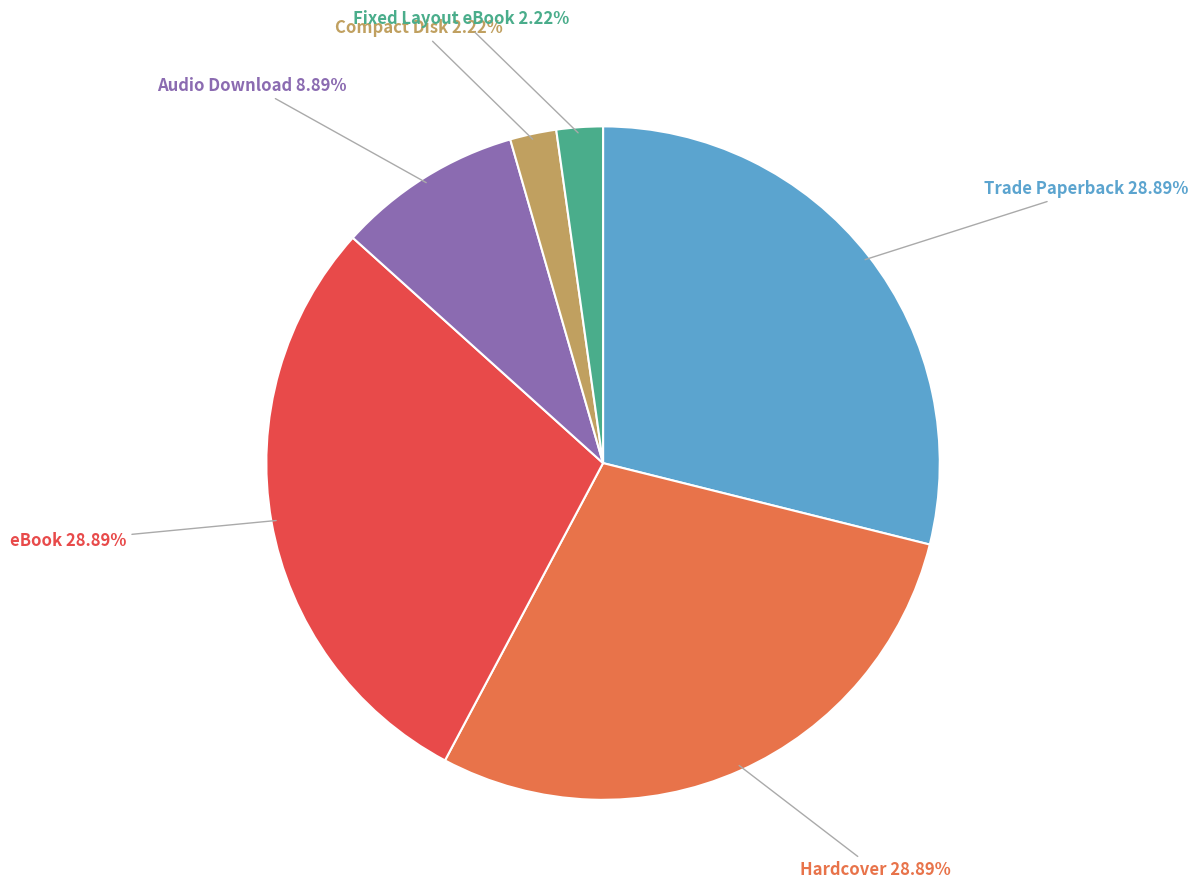

Is there any slice that represents more than half of the pie?

No